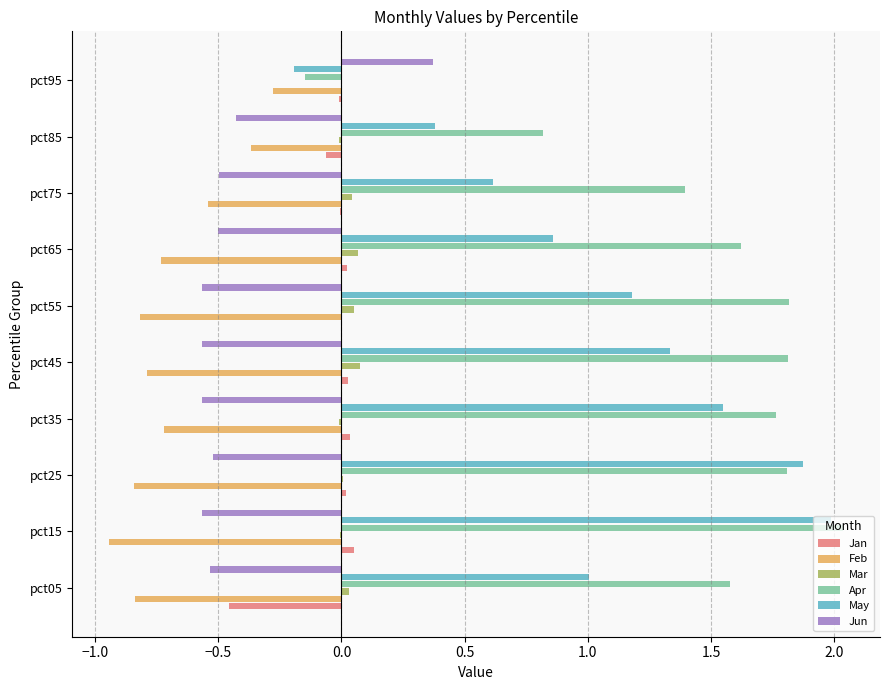

How many data points does each series have?

10